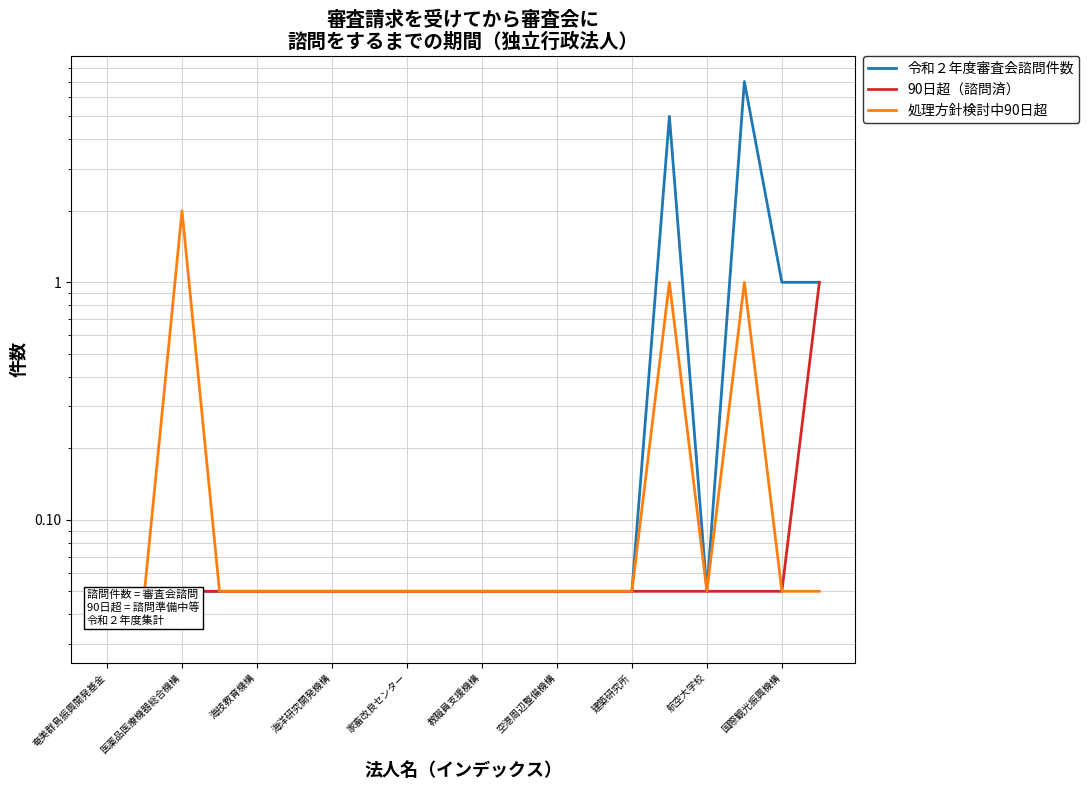

How many lines are shown in the chart?

3